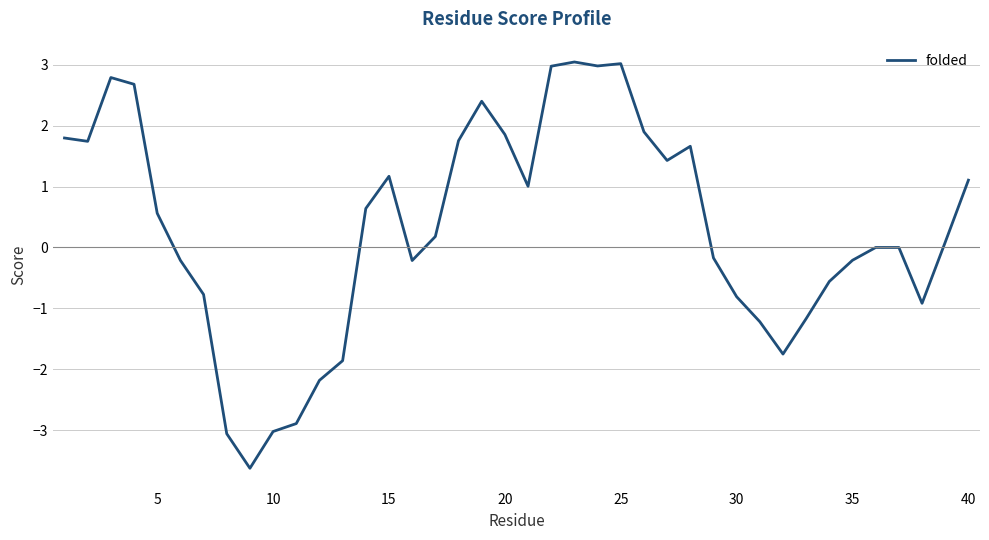

What is the greatest value displayed?

3.0